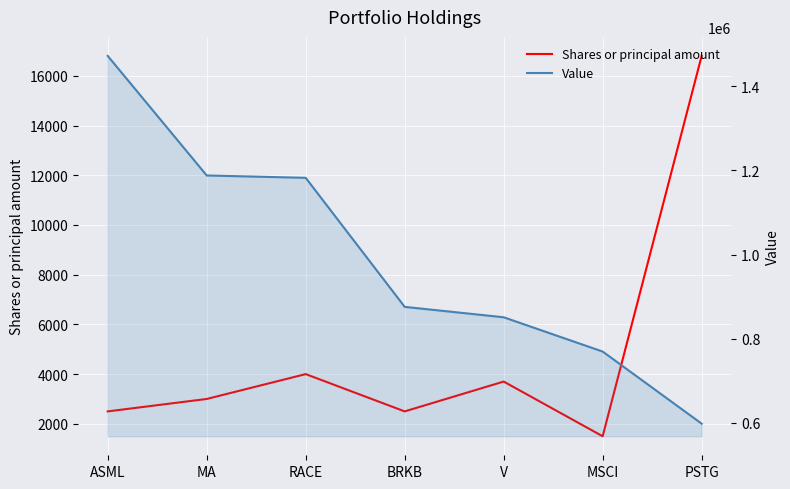

Which series has the largest total across all categories?

Value